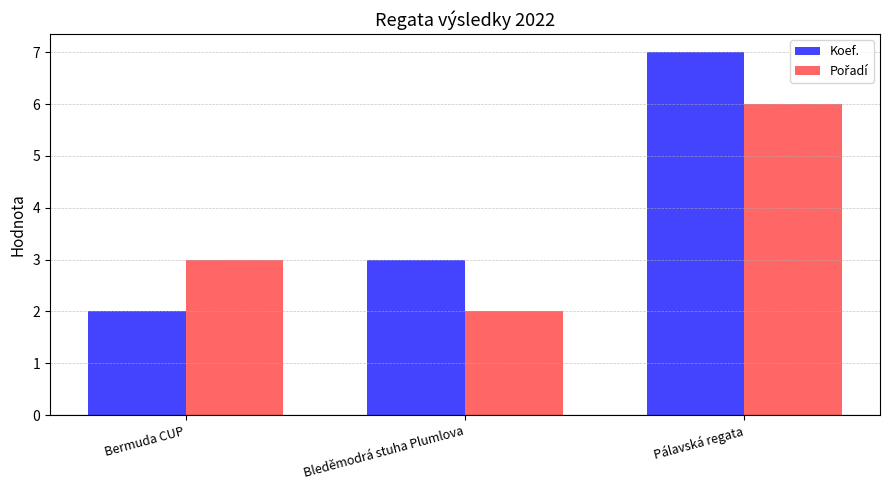

What position from the right is Pálavská regata?

1